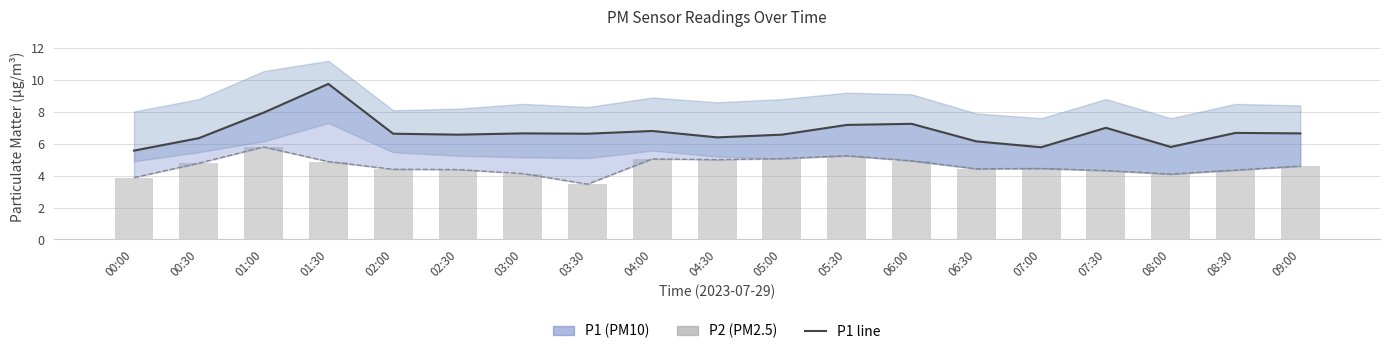

The value of P2 (PM2.5) at 08:30 is 4.3. True or false?

True